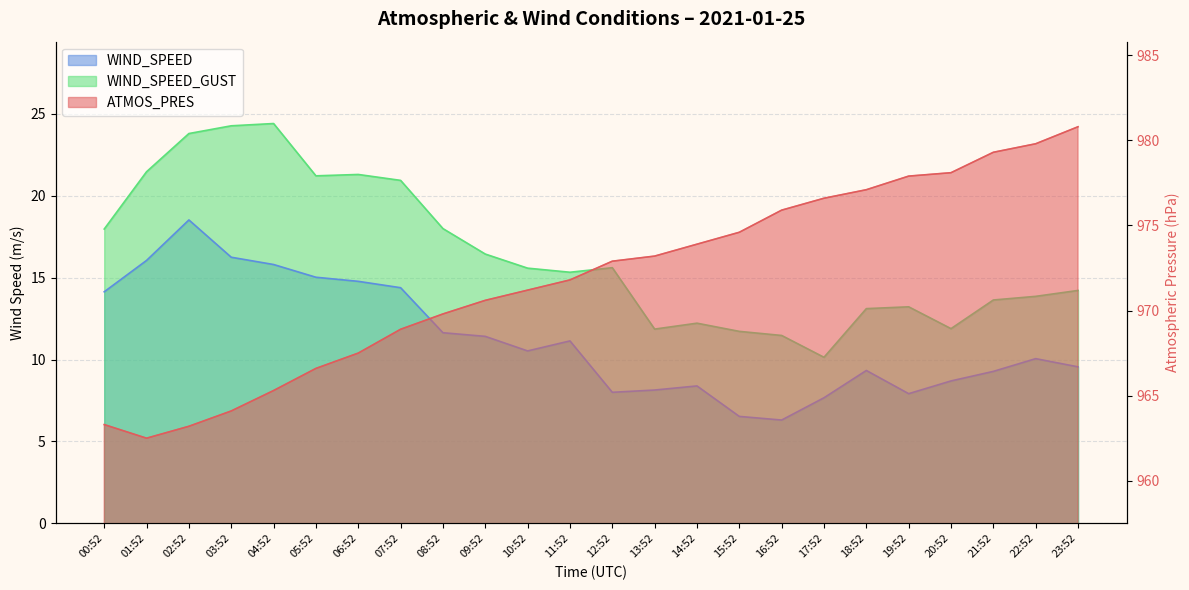

What is the label of the 3rd point from the right?

21:52